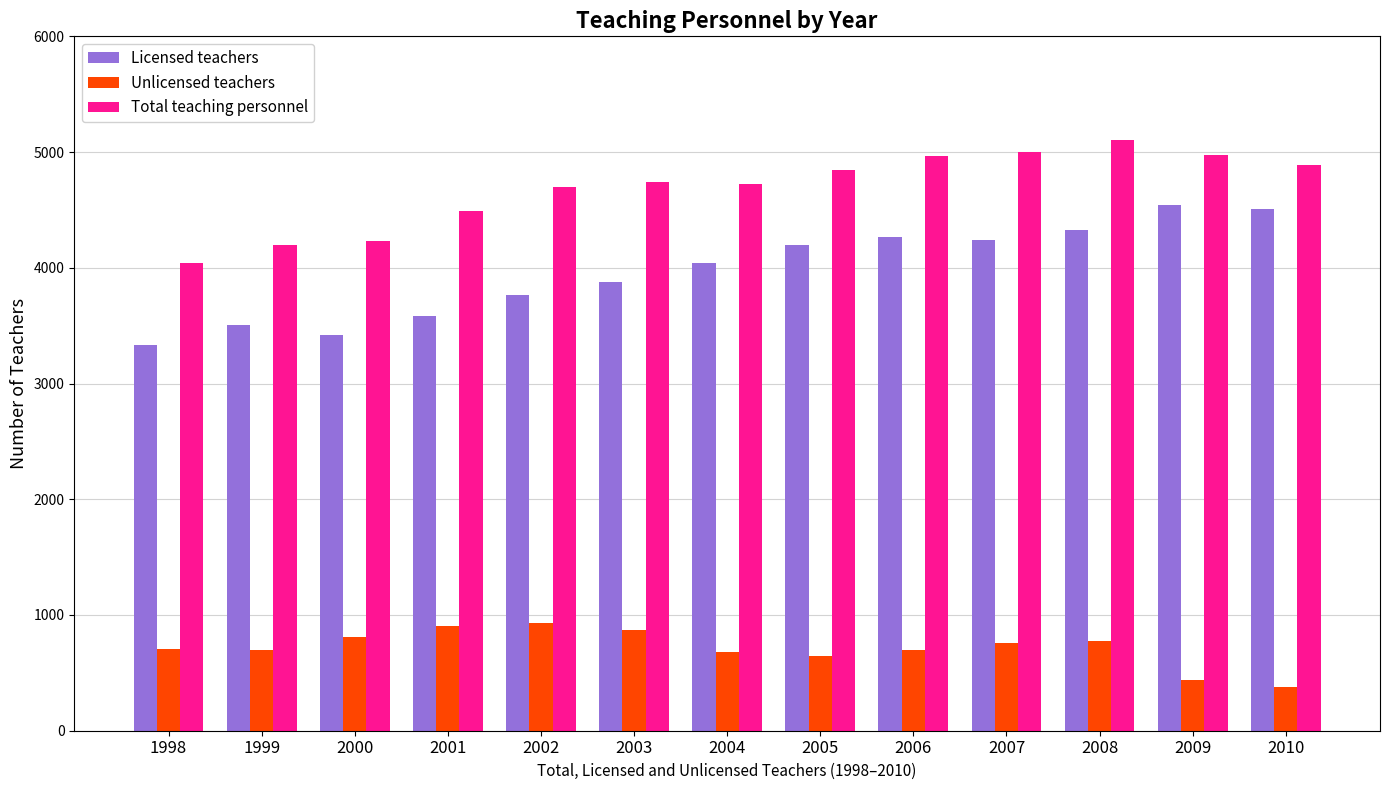

How many categories are shown in the chart?

13